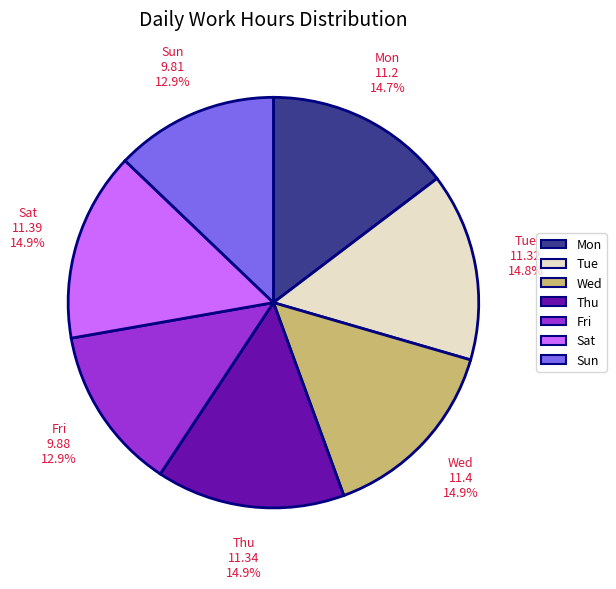

Is it true that Tue is 15% of the pie?

True